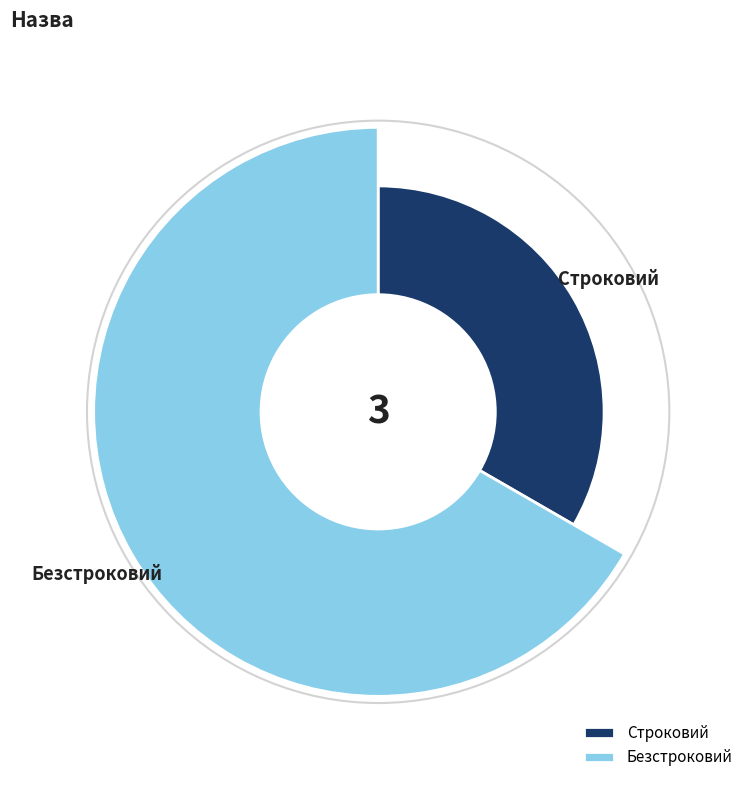

What percentage do Безстроковий and Строковий together represent?

100.0%